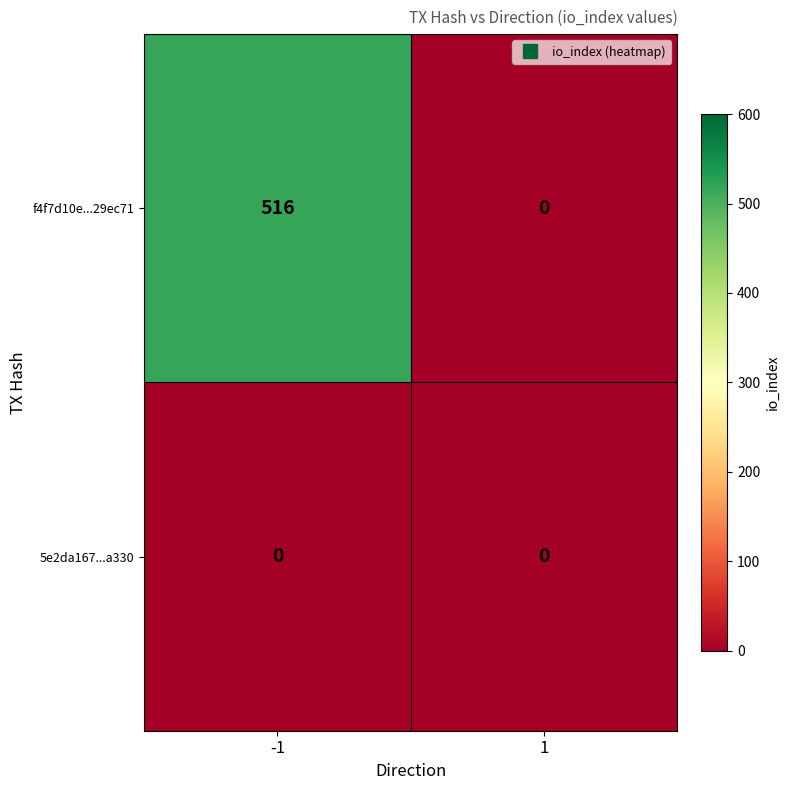

What is the average value of the f4f7d10e...29ec71 series?

258